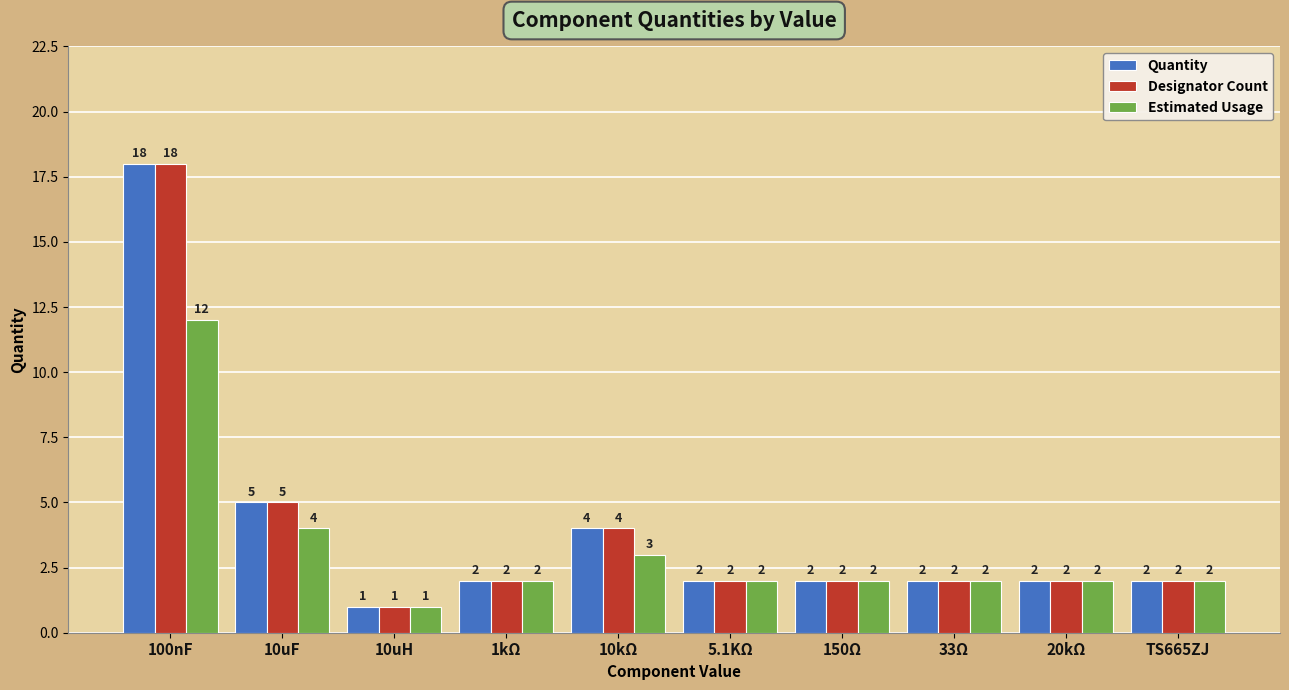

Is the value of Estimated Usage at 100nF greater than the value of Quantity at 10kΩ?

Yes